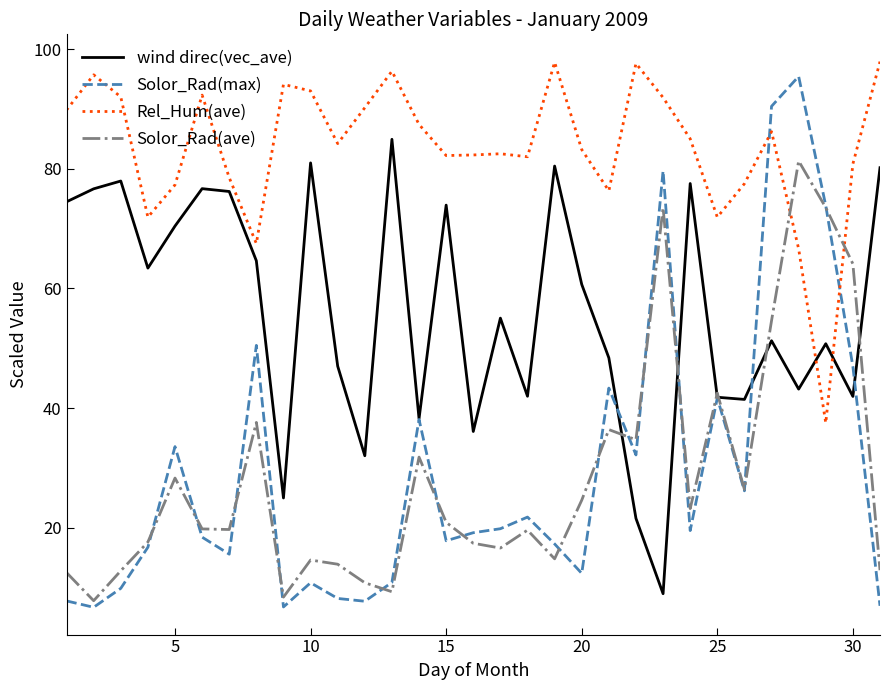

What is the greatest value displayed?

97.9